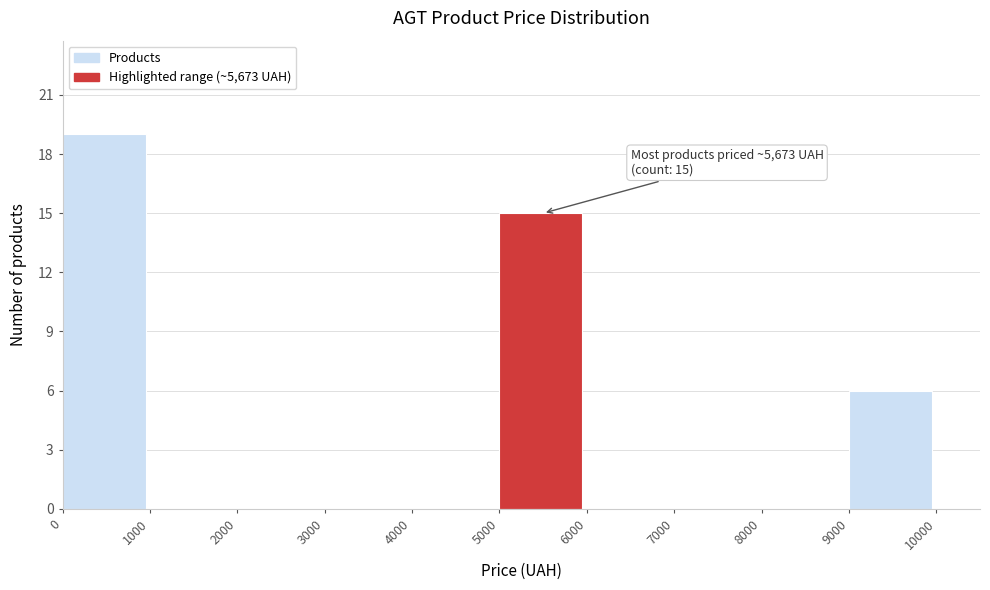

Which range on the x-axis has the tallest bar?

0 to 1000